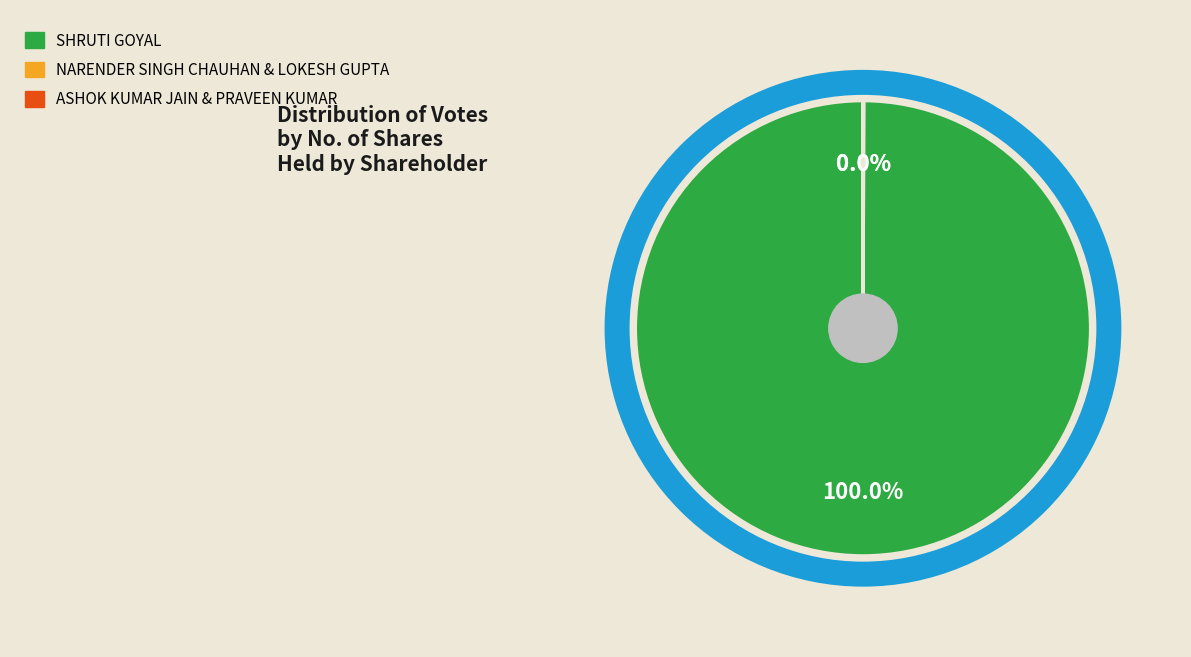

Is there a majority slice in this chart?

Yes